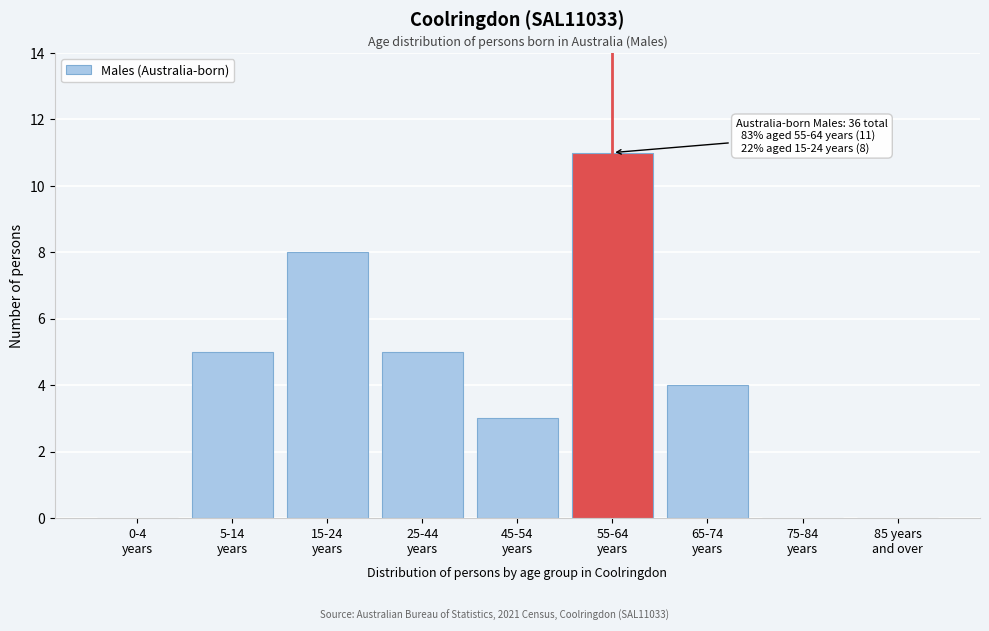

What is the maximum value shown in the chart?

11